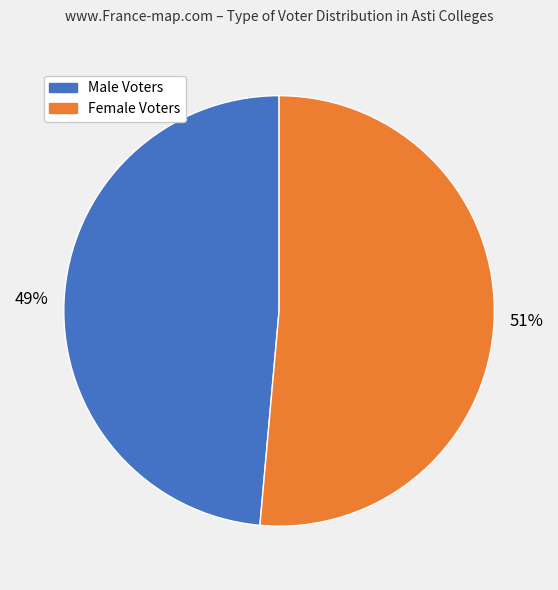

Does any single category account for the majority?

Yes